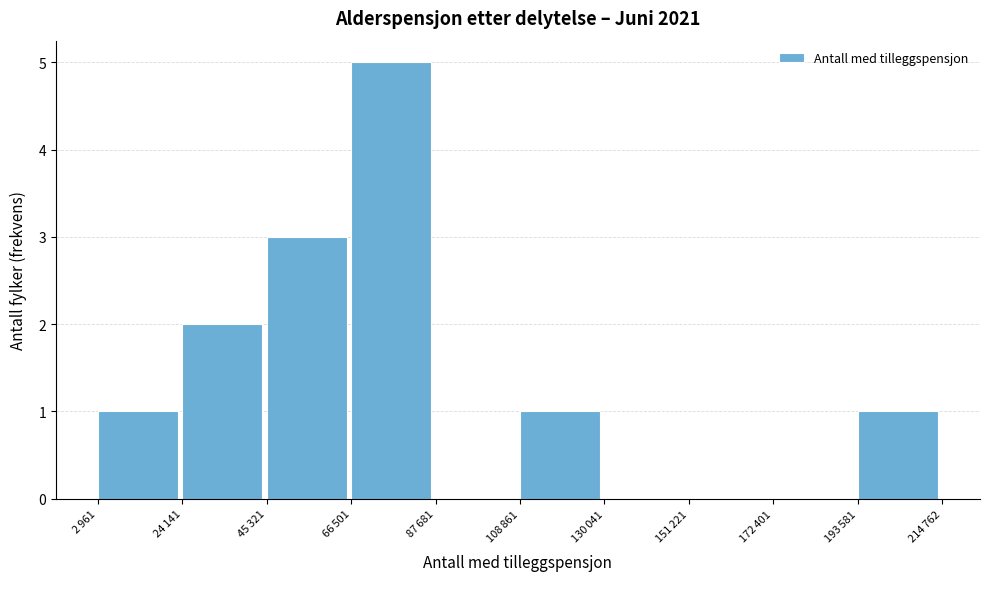

What is the sum of all values?

13